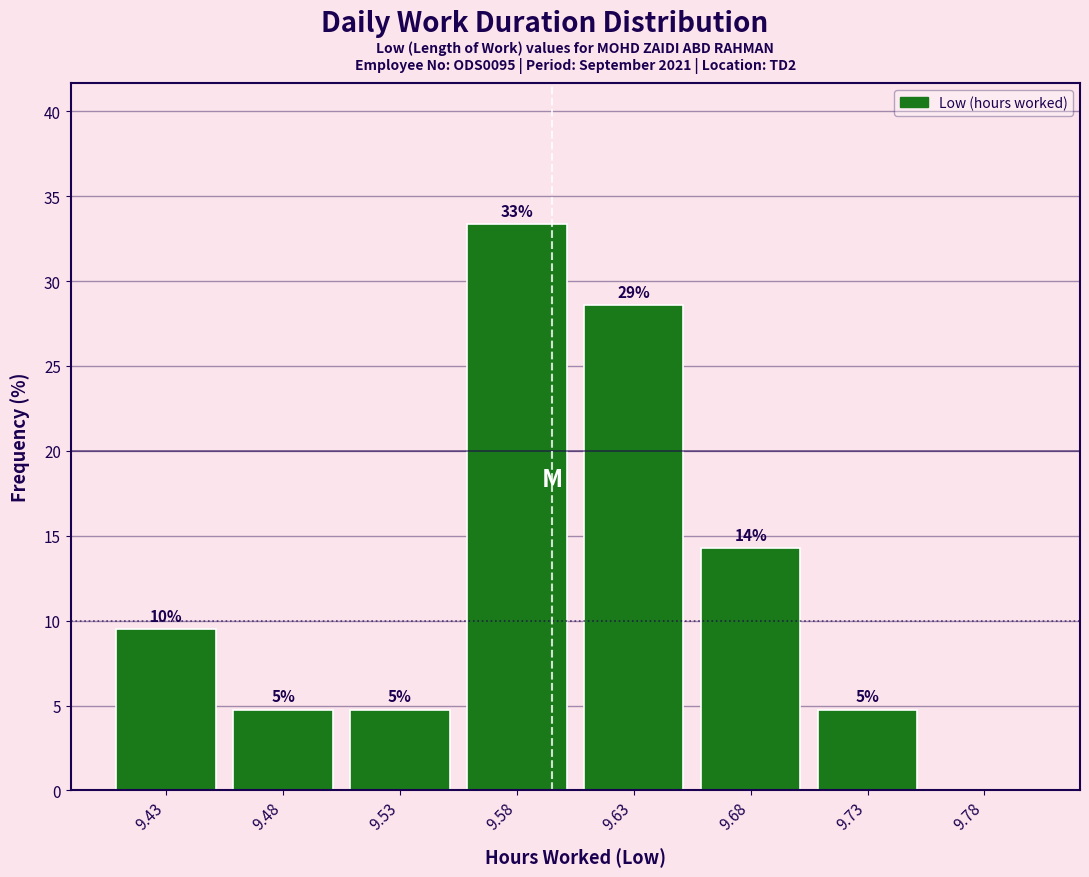

Are the bars horizontal?

No